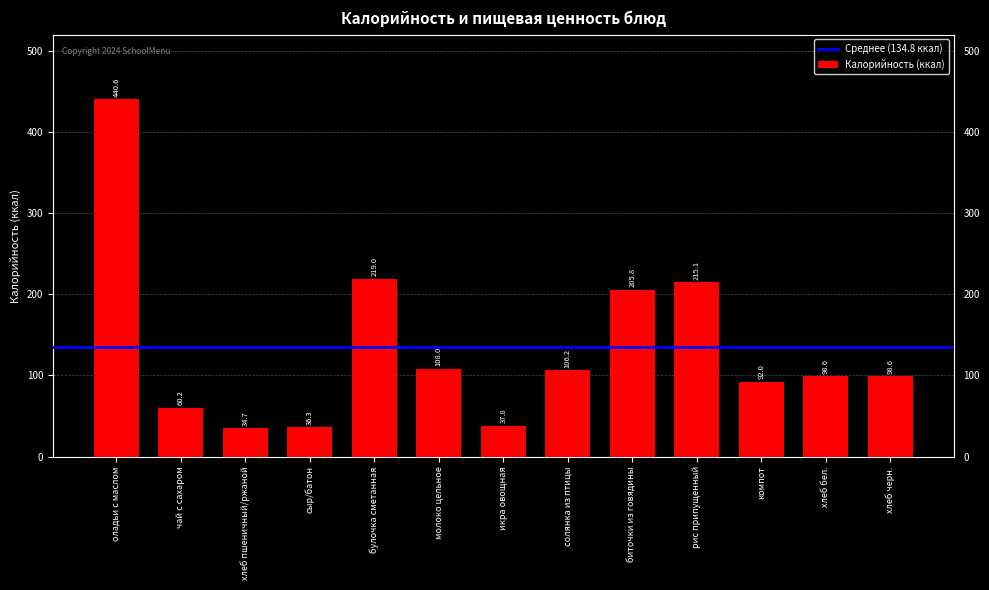

Approximately how many times larger is the value at молоко цельное compared to солянка из птицы?

1.0